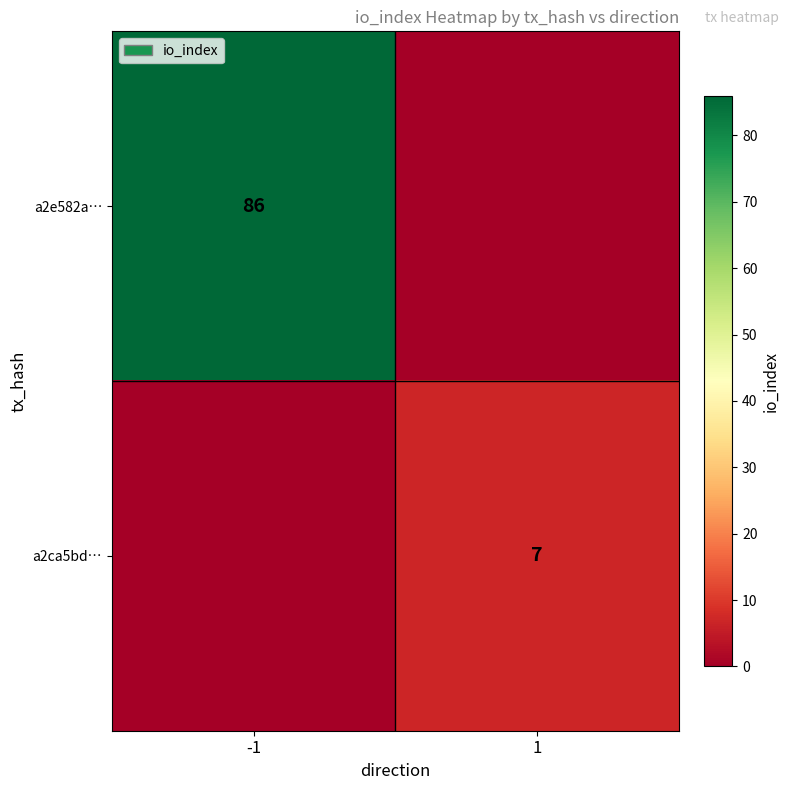

Is it true that a2e582a… equals 86 at -1?

True